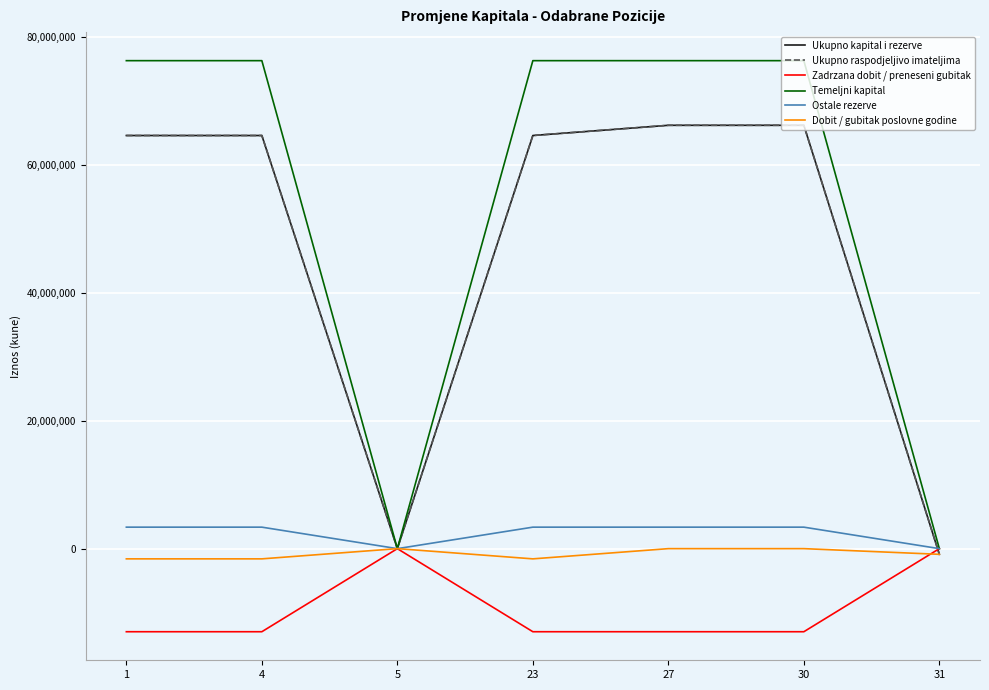

Does the chart display data point markers on the line(s)?

No